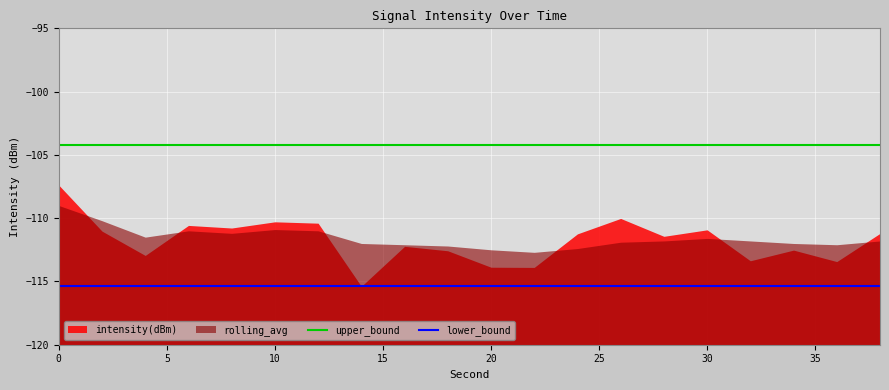

The lower_bound series shows -115.4 at 20. True or false?

True